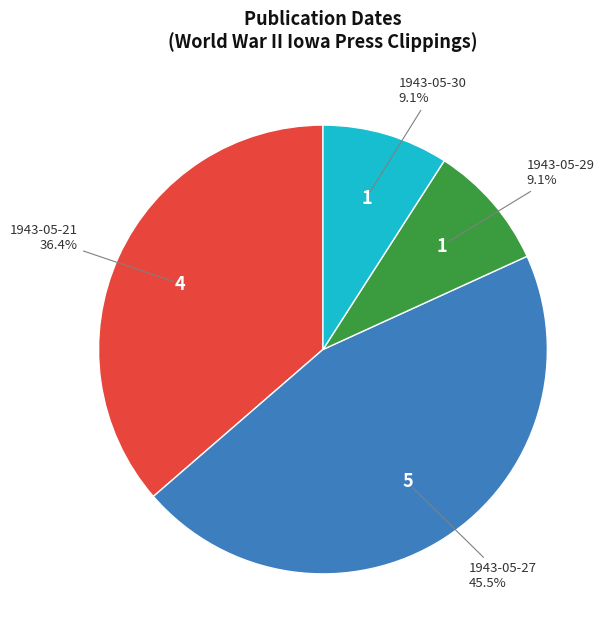

Is there any slice that represents more than half of the pie?

No